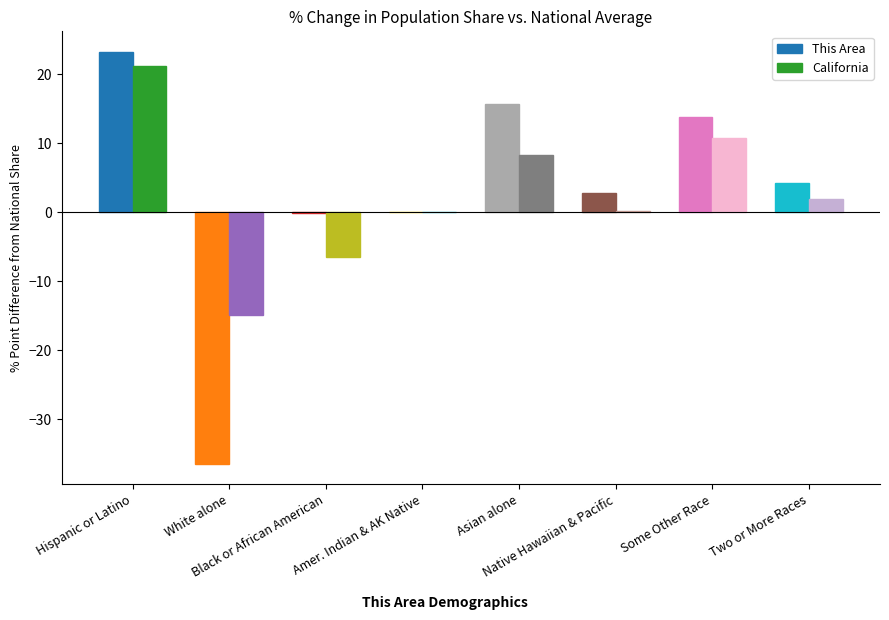

What is the total value across all series at Asian alone?

24.0